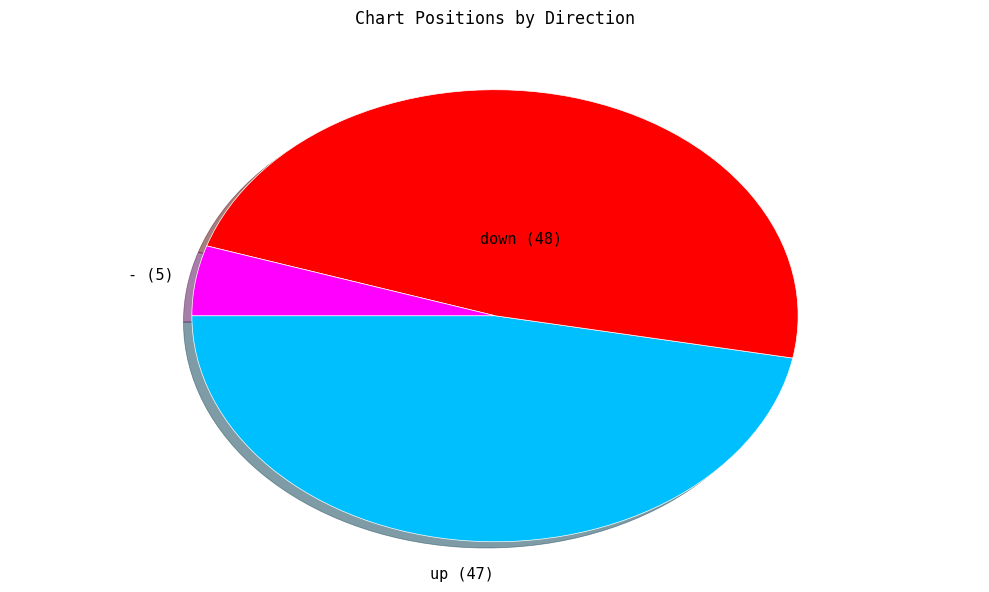

Is there a majority slice in this chart?

No